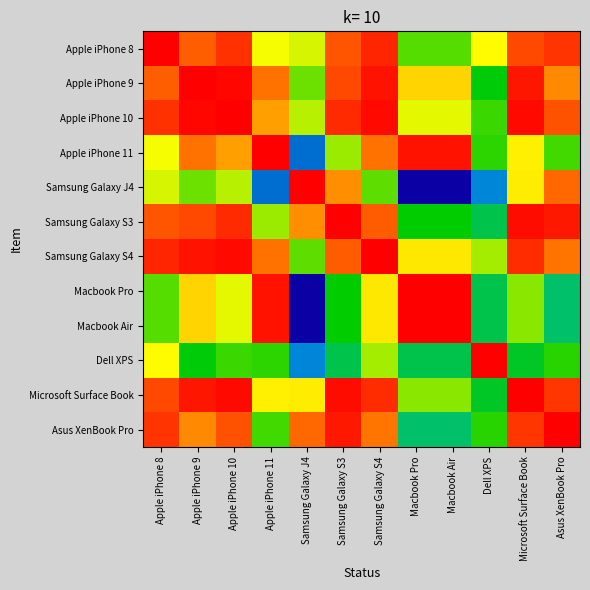

List the series in order of their peak value, highest first.

Apple iPhone 11, Dell XPS, Apple iPhone 9, Apple iPhone 10, Samsung Galaxy J4, Samsung Galaxy S3, Samsung Galaxy S4, Macbook Pro, Macbook Air, Asus XenBook Pro, Apple iPhone 8, Microsoft Surface Book